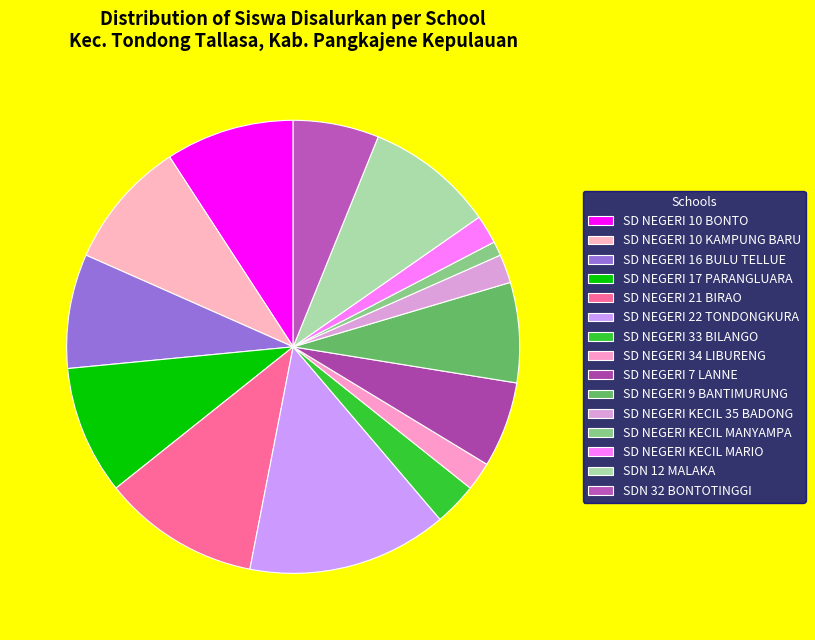

How many slices are in this pie chart?

15